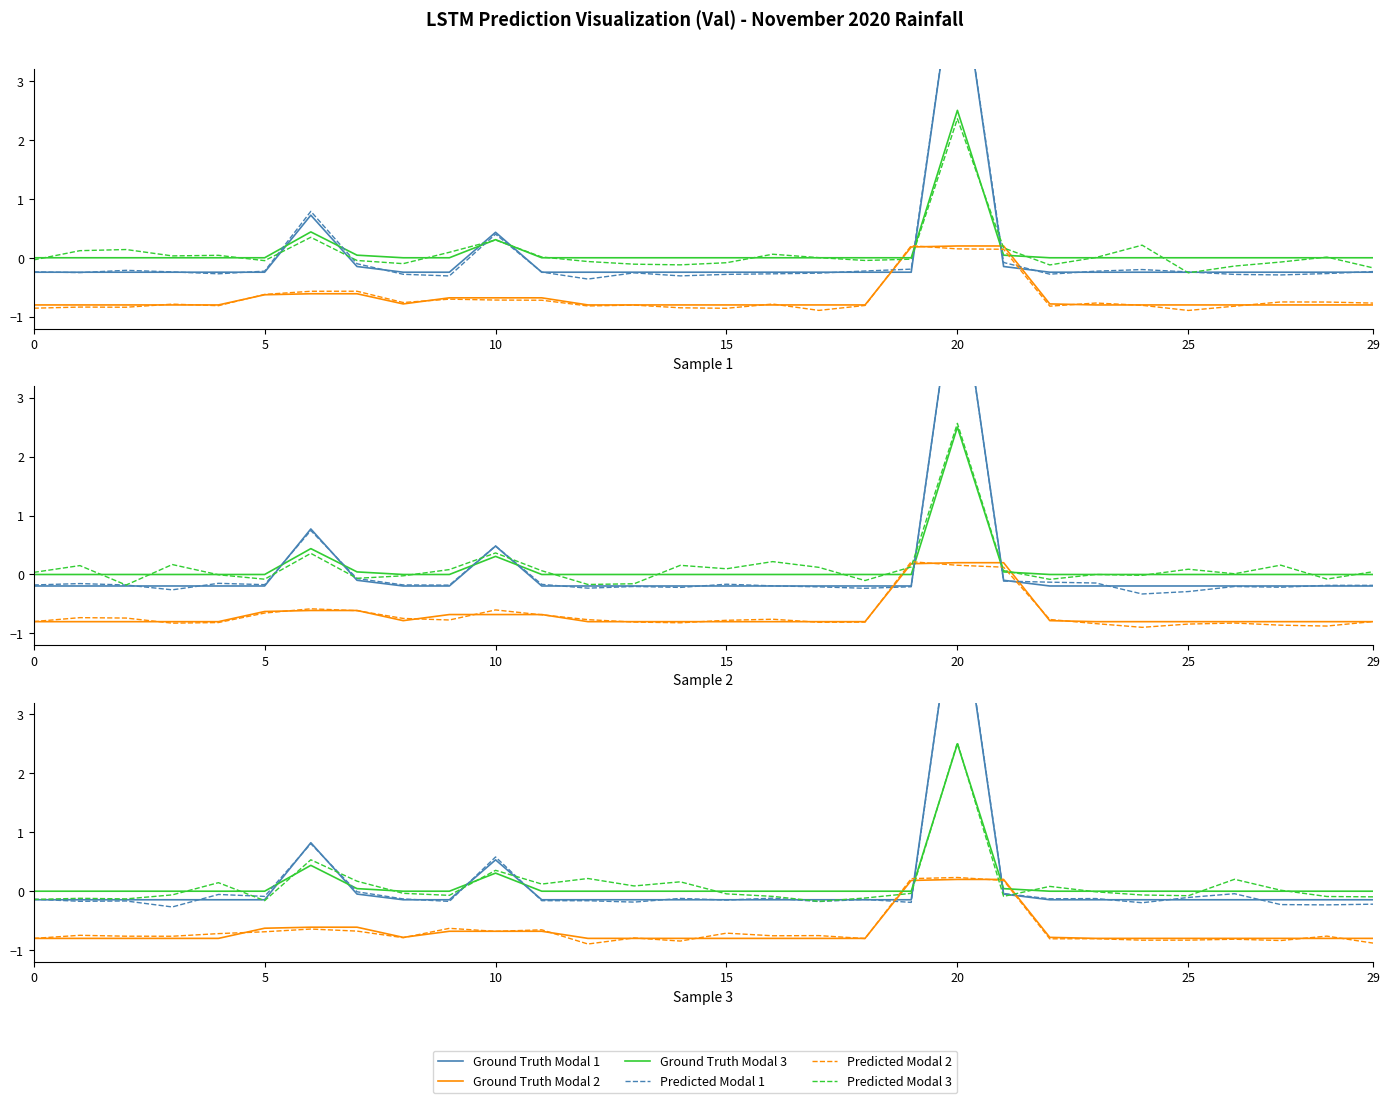

What are all the series names shown in the legend?

Ground Truth Modal 1, Ground Truth Modal 2, Ground Truth Modal 3, Predicted Modal 1, Predicted Modal 2, Predicted Modal 3